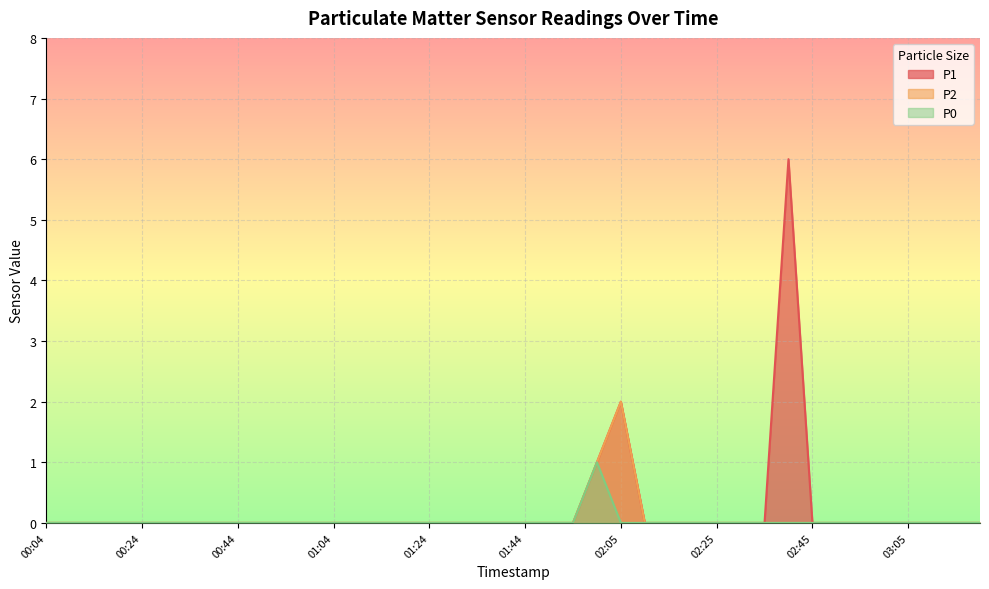

What are all the series names shown in the legend?

P1, P2, P0